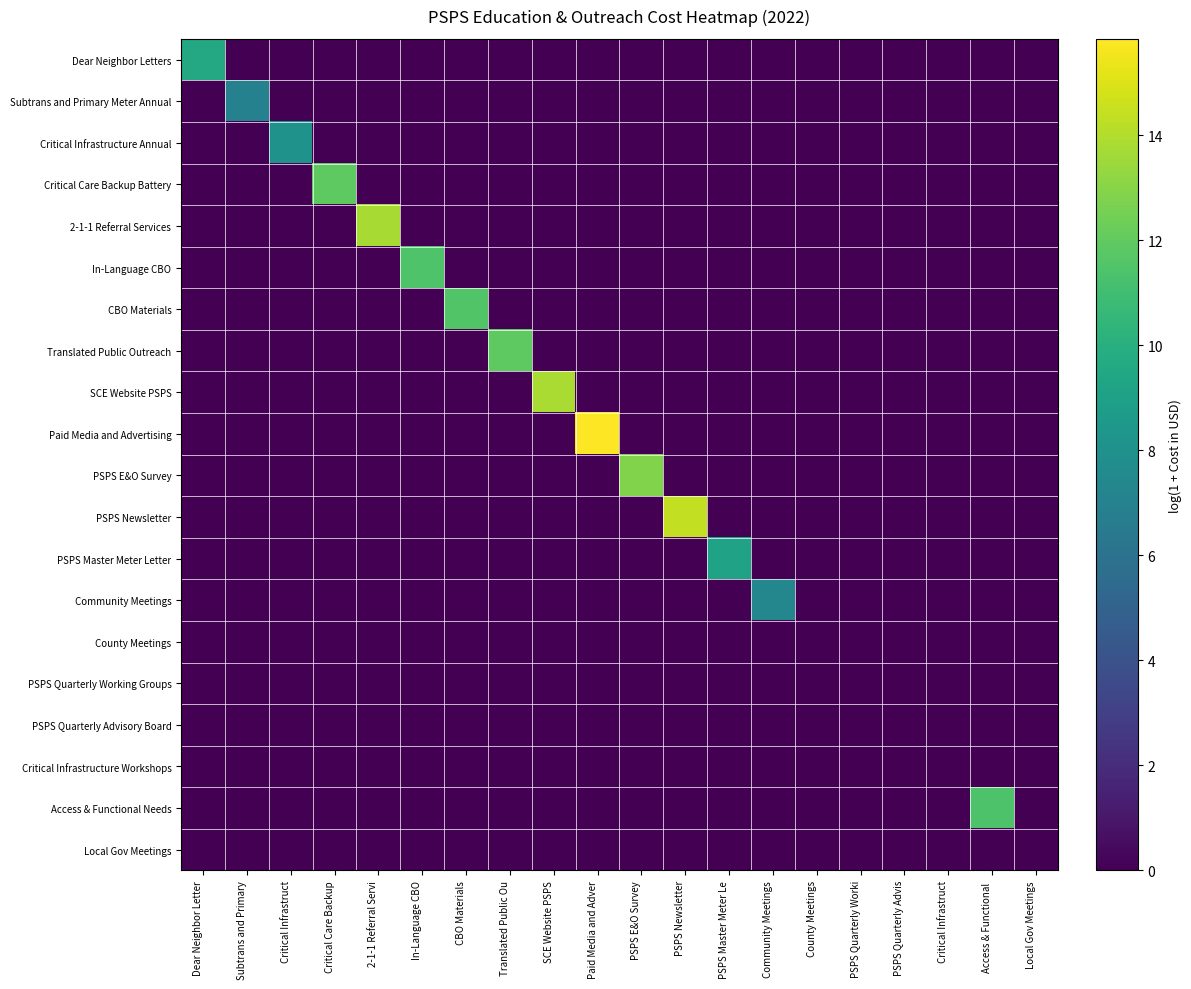

At which category is the sum across all series the highest?

Paid Media and Adver